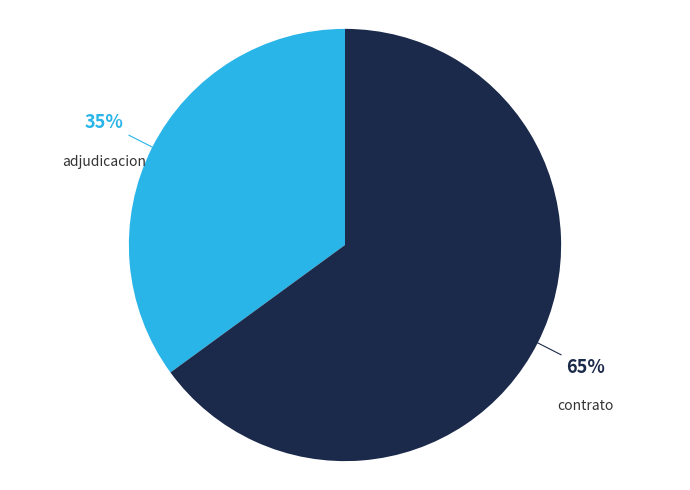

Does any single category account for the majority?

Yes